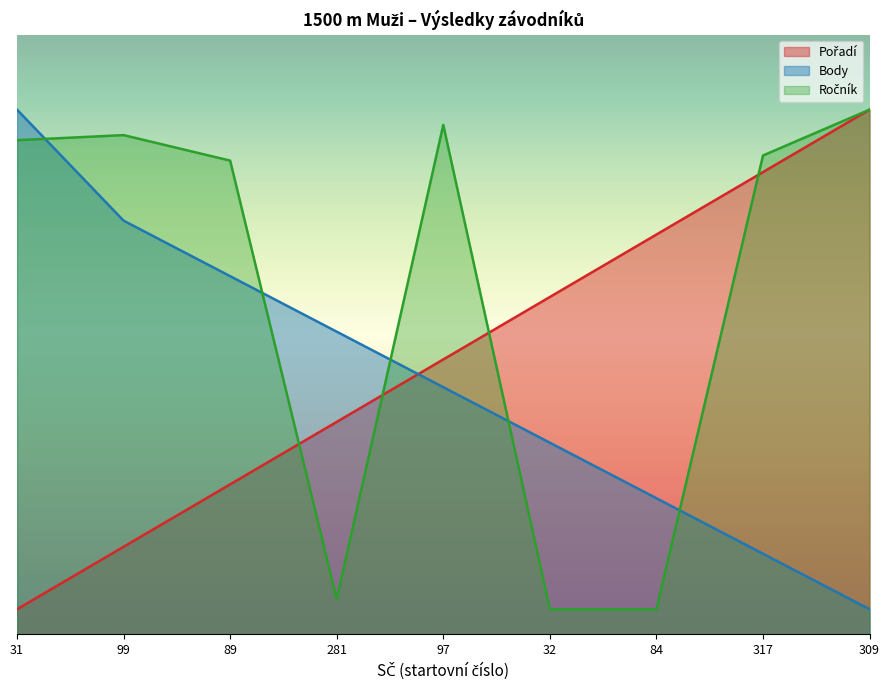

What is the difference between the second highest and minimum values in the Body series?

7.8